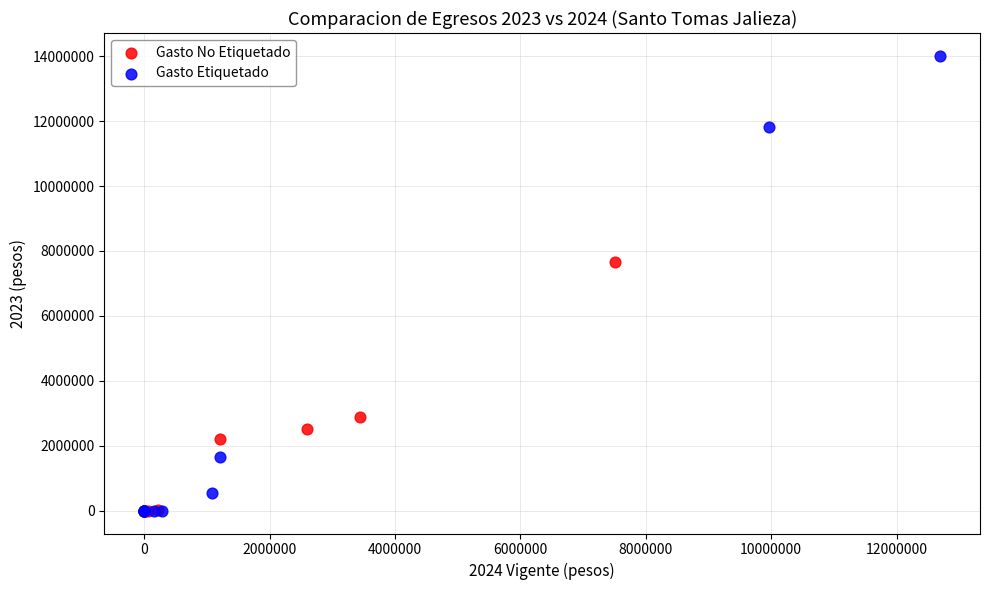

Which series has the widest spread of Y values?

Gasto Etiquetado